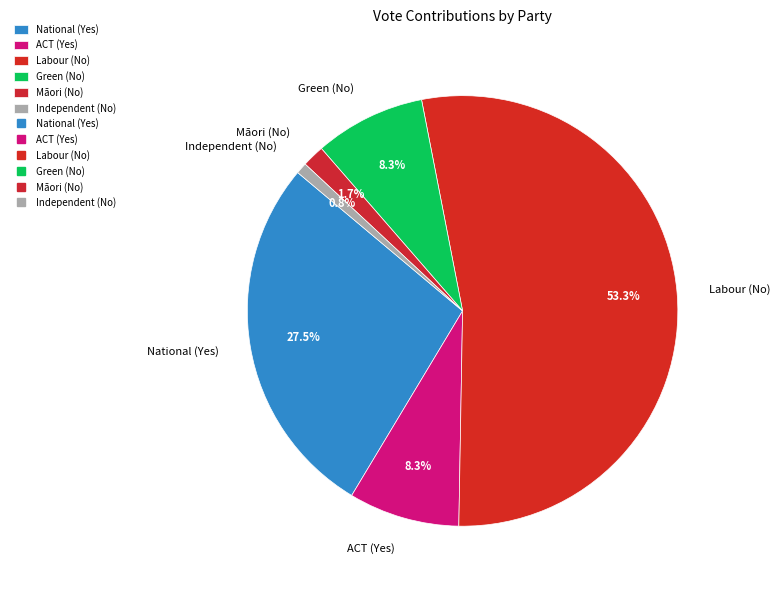

Is the sum of ACT (Yes) and Independent (No) greater than half?

No